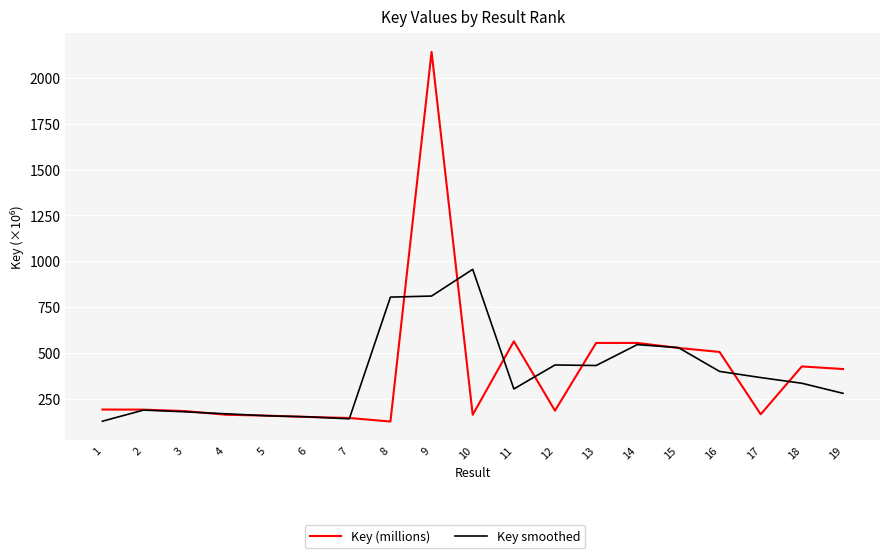

Which series changed the most between 9 and 10?

Key (millions)